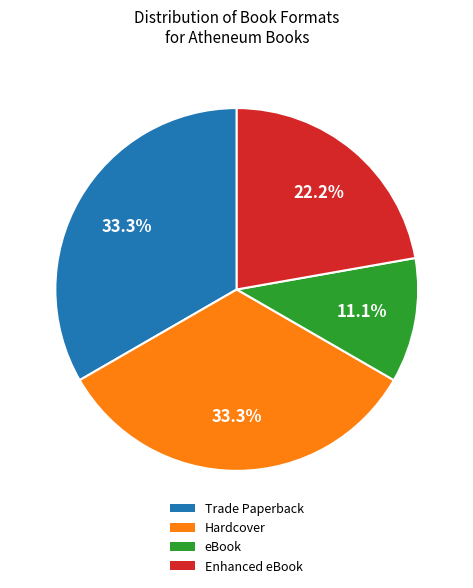

Is there any slice that represents more than half of the pie?

No